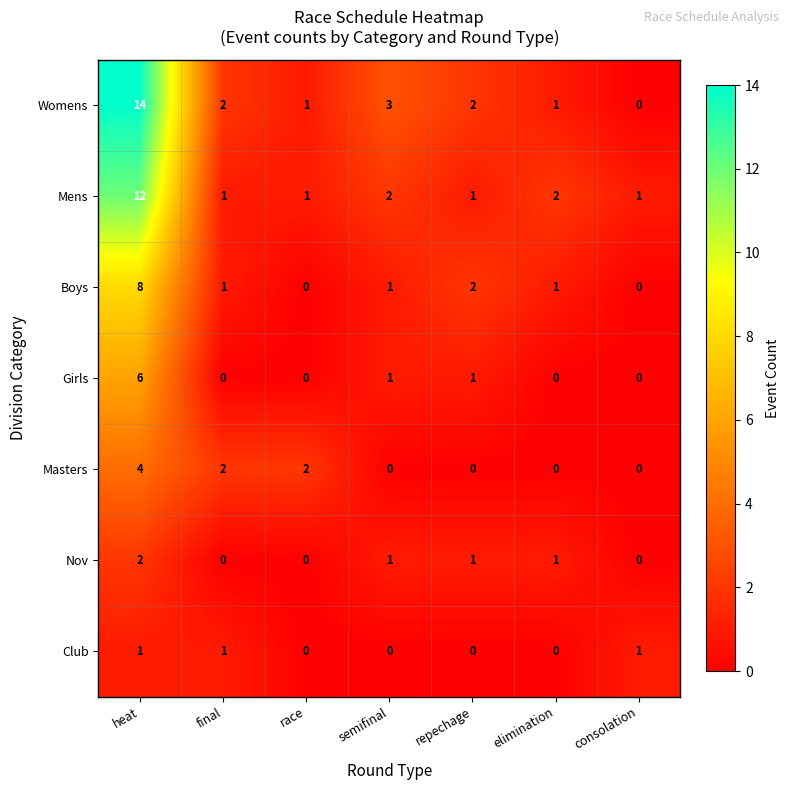

What is the total value across all series at semifinal?

8